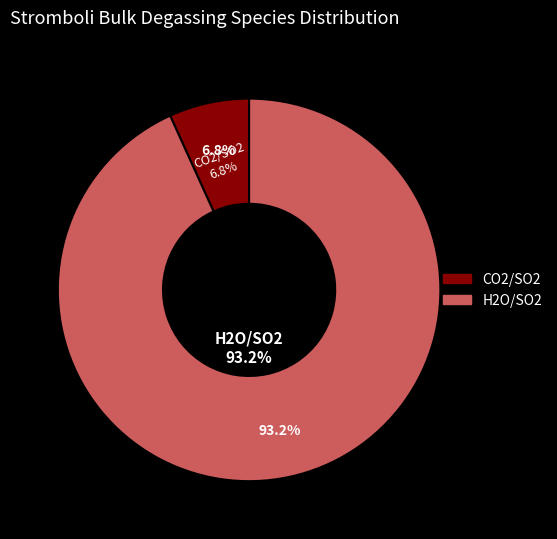

What percentage is NOT represented by CO2/SO2?

93.2%